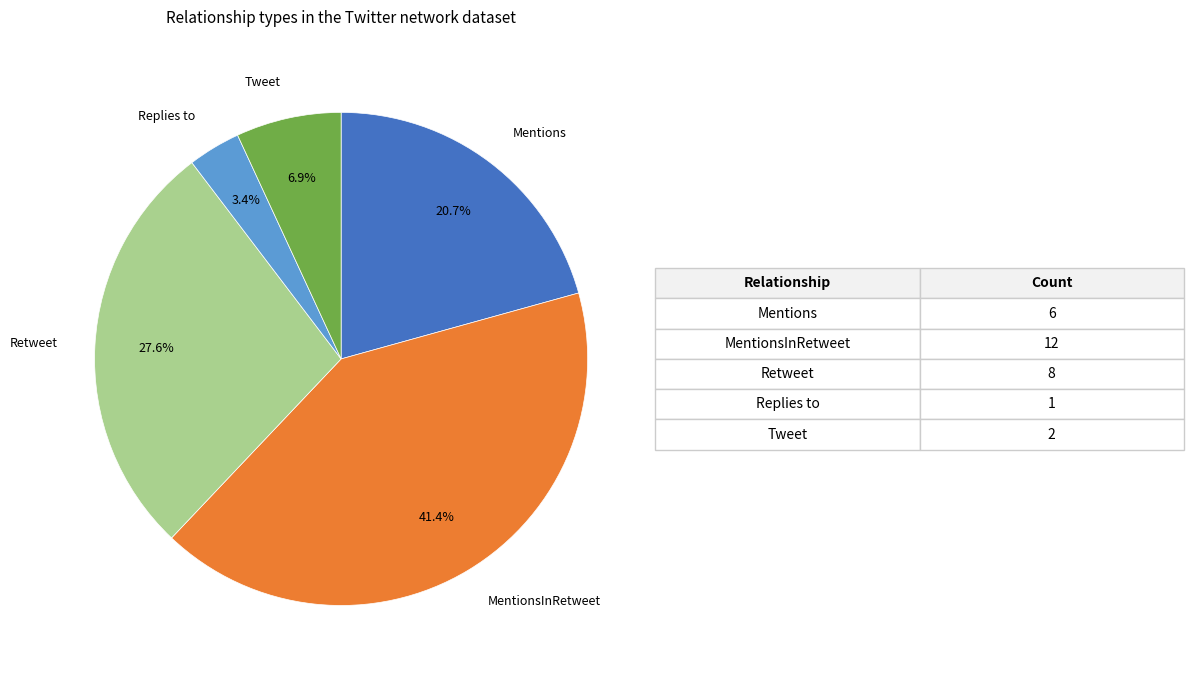

True or false: Retweet accounts for 28% of the total.

True